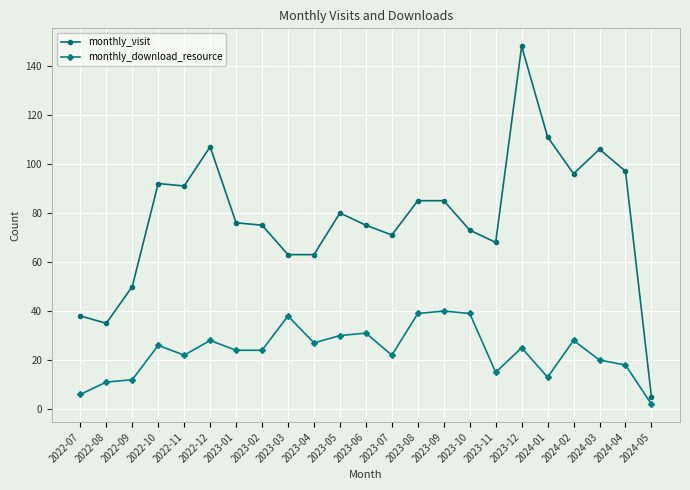

What are all the series names shown in the legend?

monthly_visit, monthly_download_resource